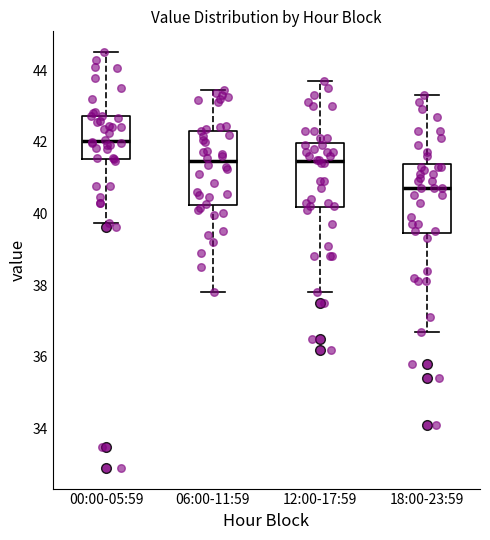

Which box's median line is the highest?

00:00-05:59